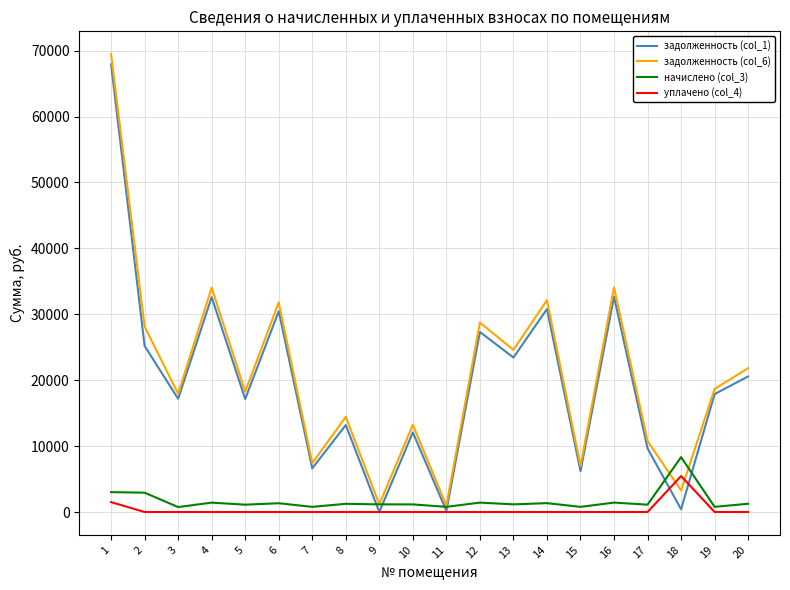

At which category is the sum across all series the highest?

1